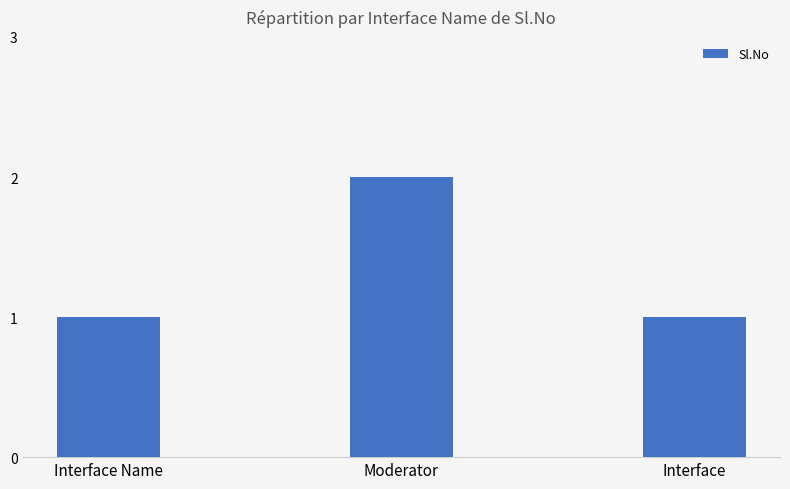

Are the bars grouped side by side (vs. stacked)?

No